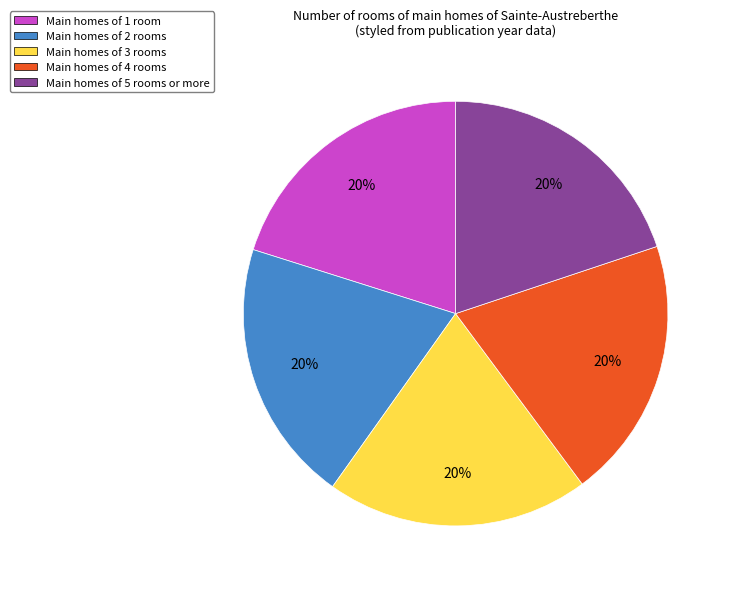

Count the number of slices in the pie.

5